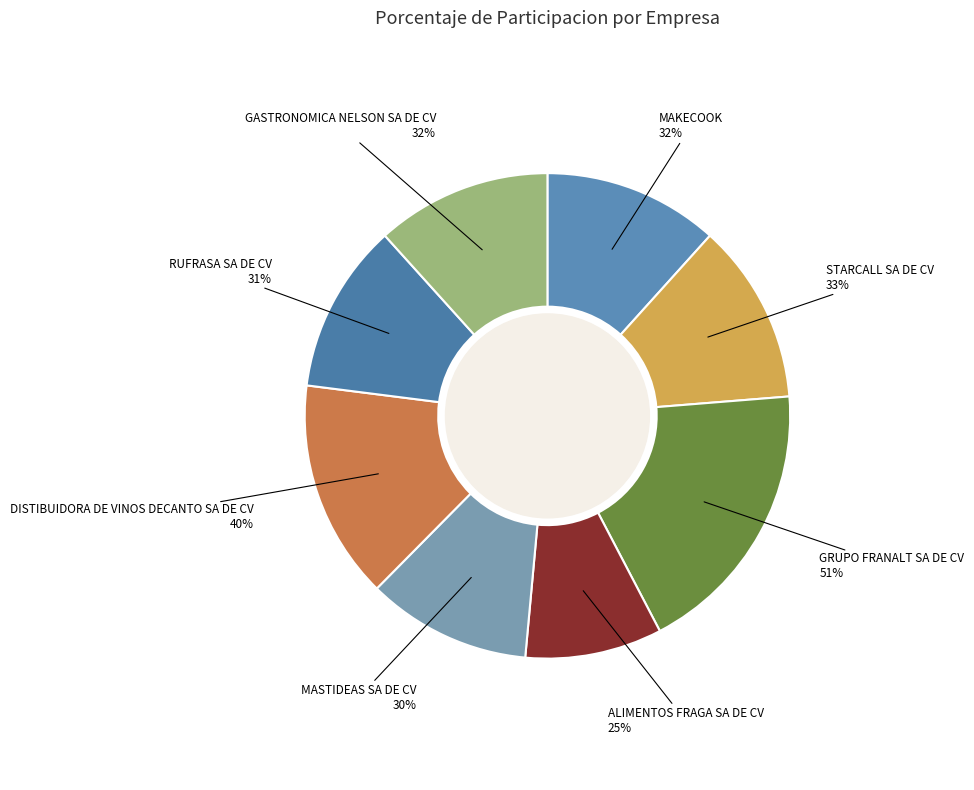

Is it true that STARCALL SA DE CV is 12% of the pie?

True